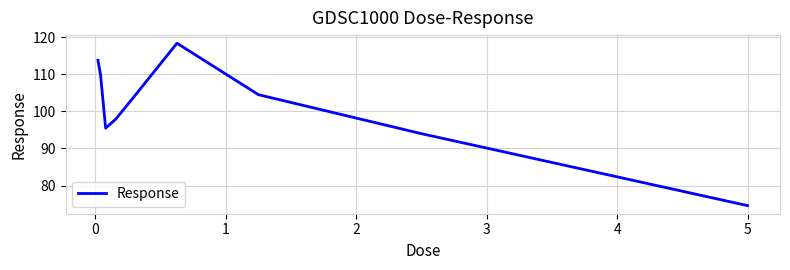

What is the difference between the maximum and minimum values?

43.8